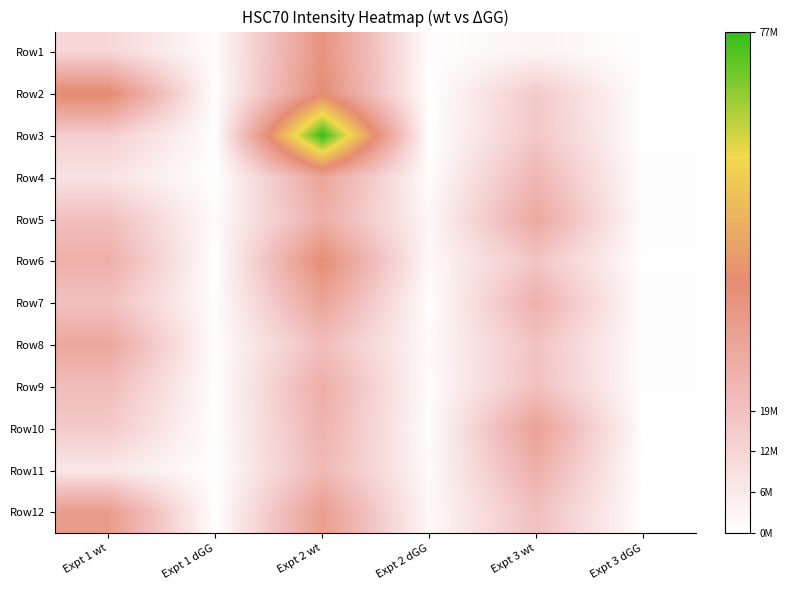

What is the total value across all series at Expt 1 dGG?

6052660.2